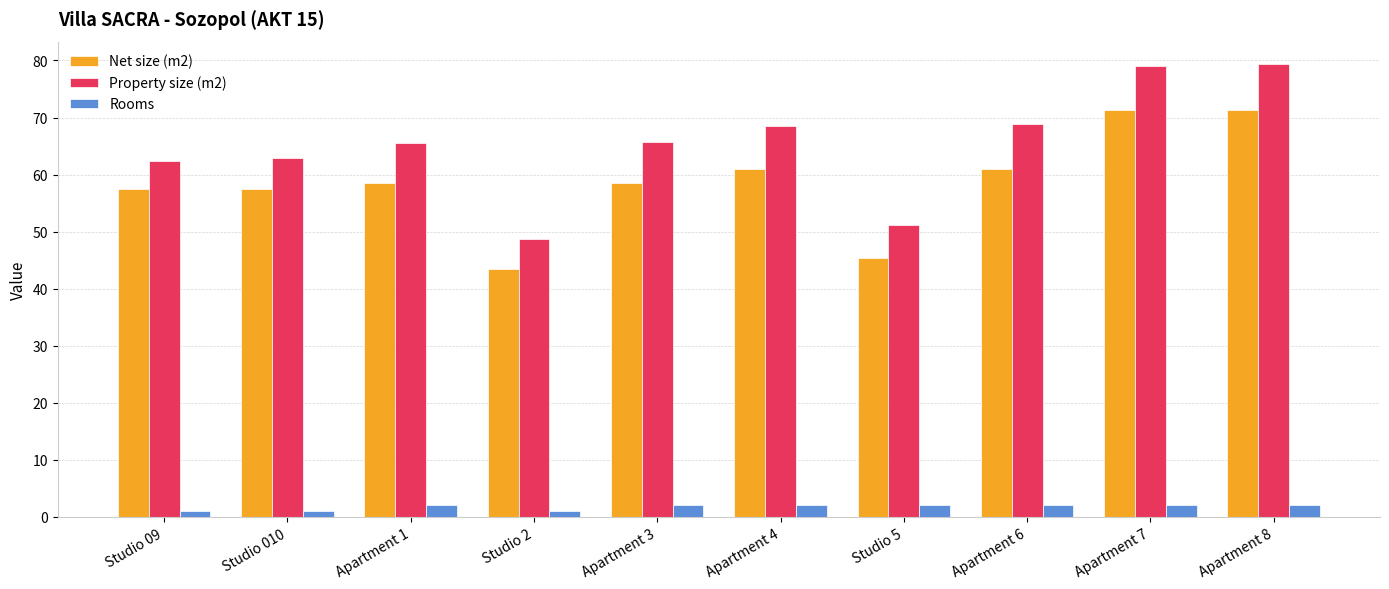

Is it true that Rooms equals 2.0 at Apartment 6?

True